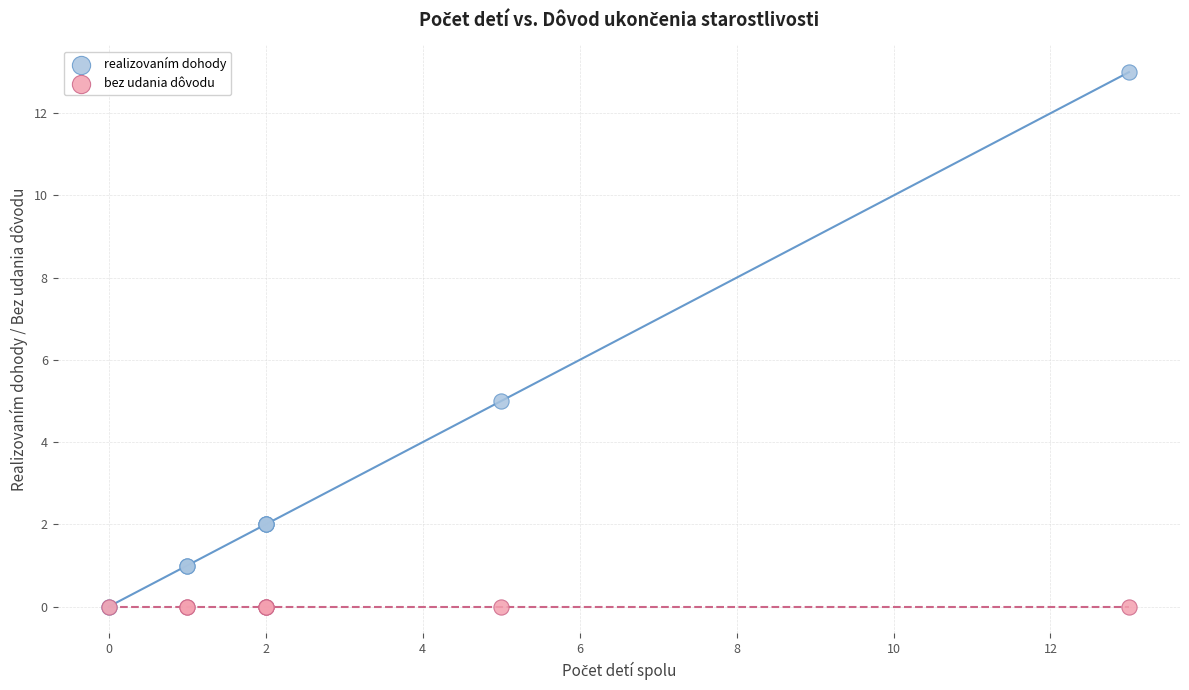

Across all series, what Y value is closest to 6?

5